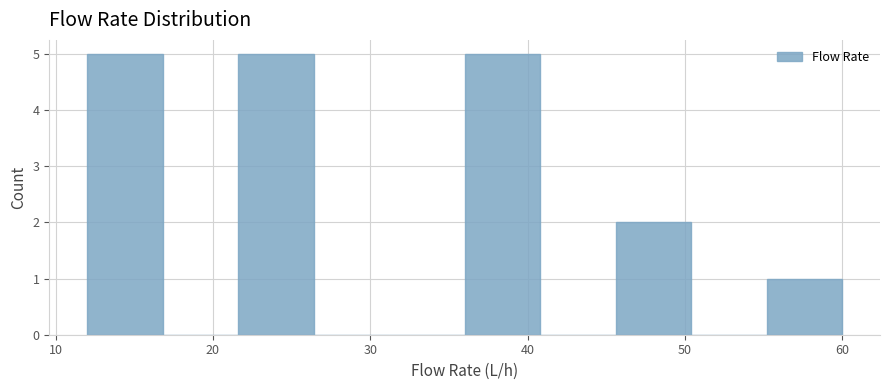

Reading left to right, list every bar in this chart as the range it spans on the x-axis followed by its height. Neither the bar edges nor the heights are printed on the chart, so give them approximately, as read against the axes.

12.0 to 16.8: 5
16.8 to 21.6: 0
21.6 to 26.4: 5
26.4 to 31.2: 0
31.2 to 36.0: 0
36.0 to 40.8: 5
40.8 to 45.6: 0
45.6 to 50.4: 2
50.4 to 55.2: 0
55.2 to 60.0: 1